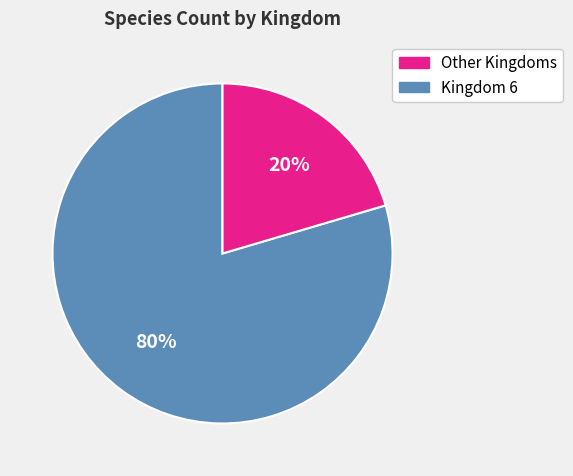

To the nearest percent, what is the average slice percentage?

50%